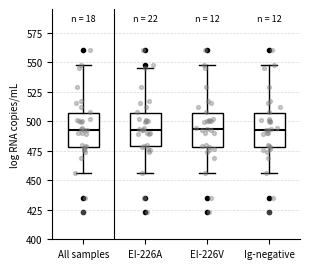

Where does the lower whisker of the box for All samples end on the y-axis? The values are not printed on the chart, so give them approximately, as read against the axis.

455